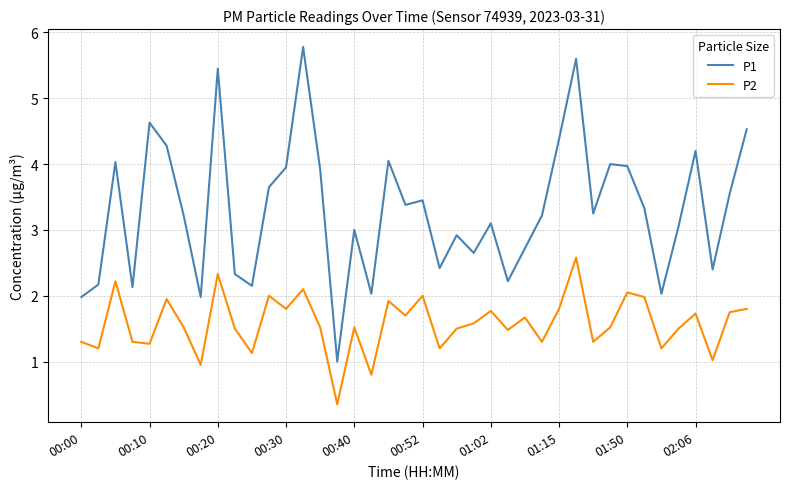

True or false: P2 and P1 cross at least once.

False